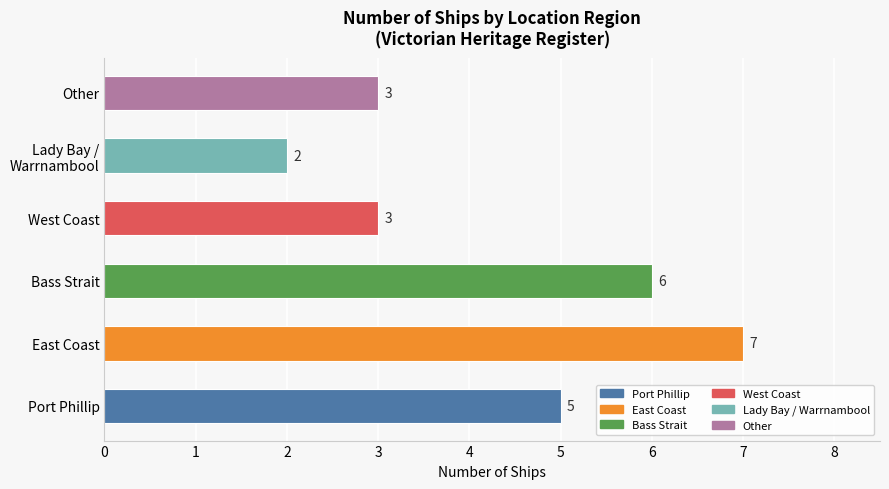

What is the difference between the second highest and second lowest values?

3